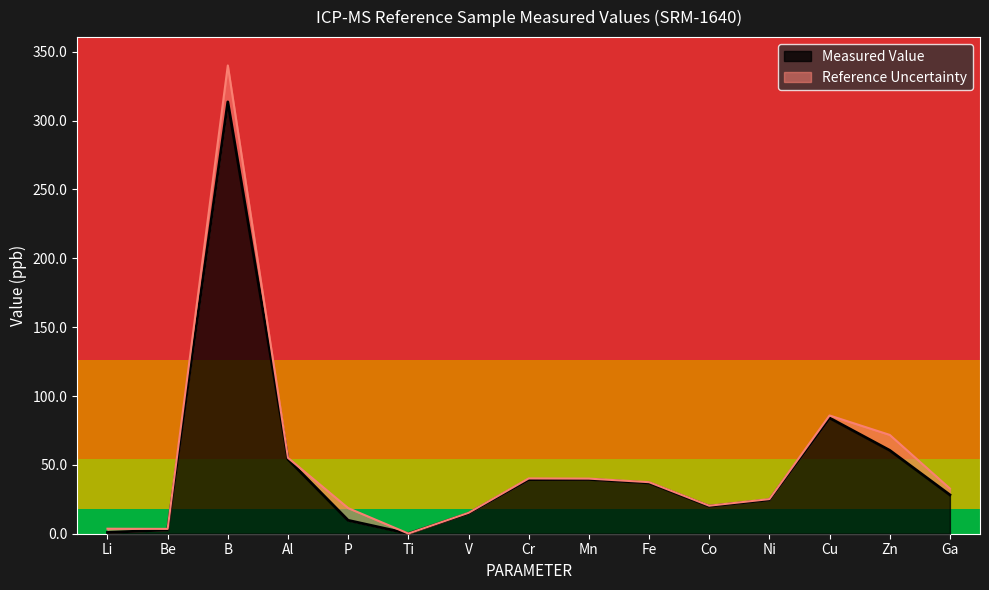

What is the sum of the values at Ni and B?

338.2